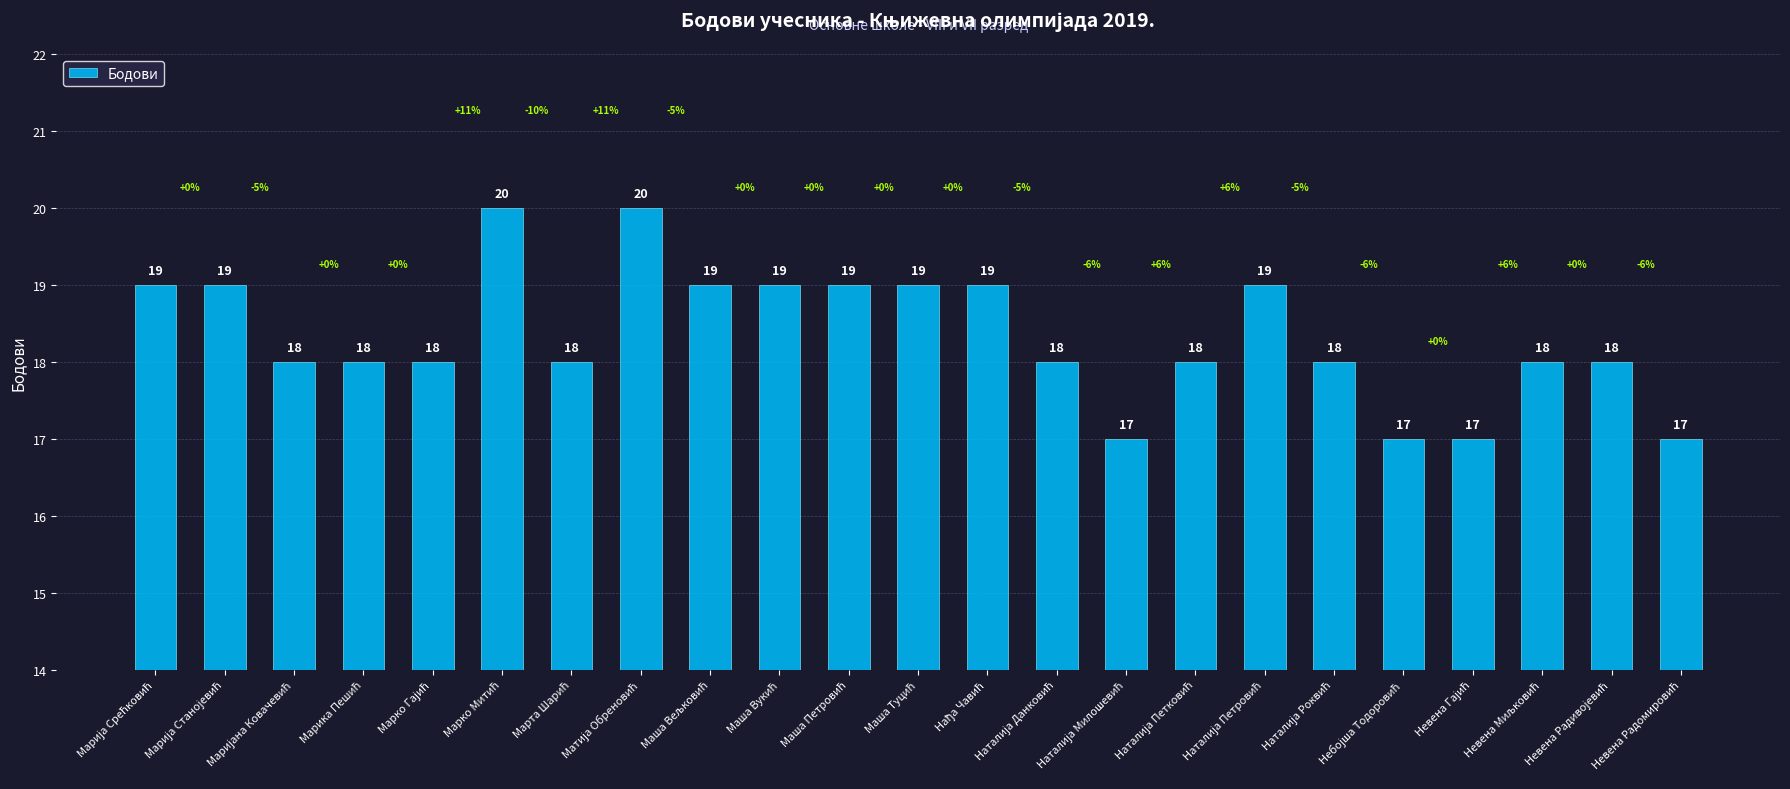

Count the values in the range 18 to 19.

17